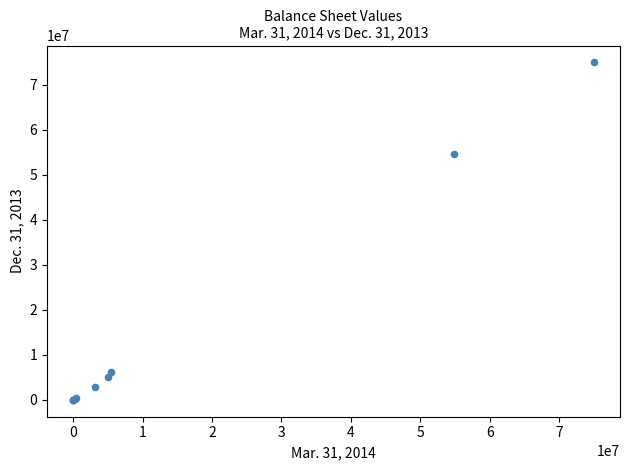

What Y value in the scatter plot is closest to 37500000?

54667295